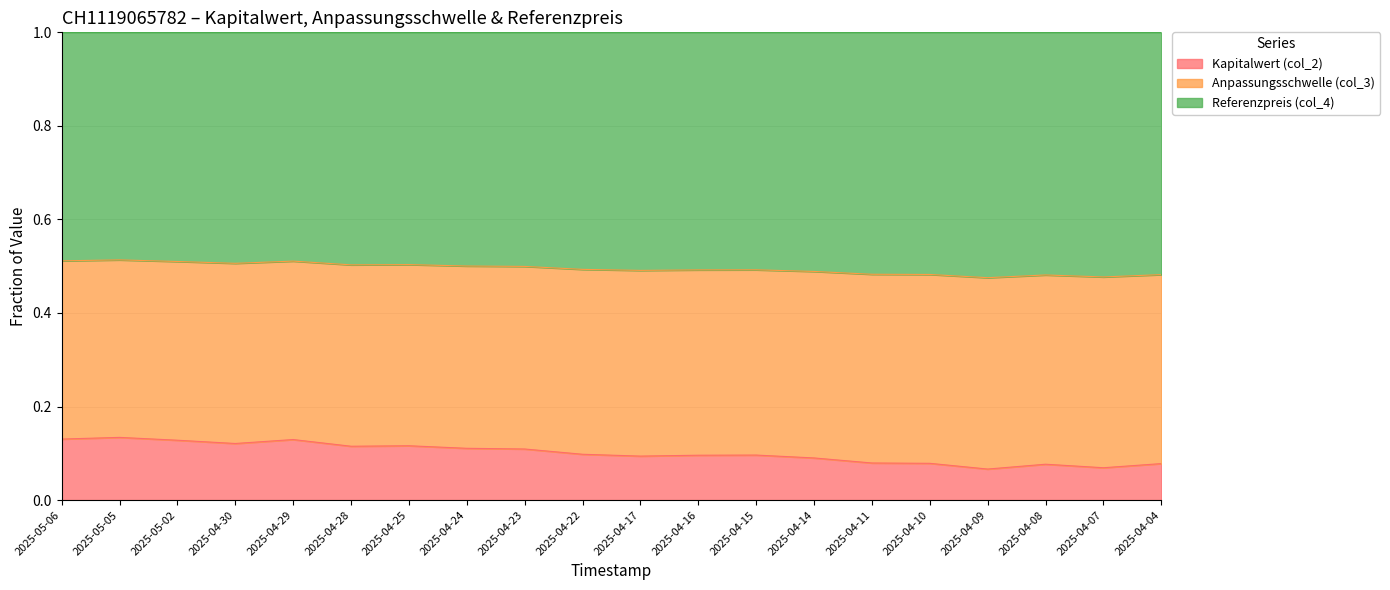

What is the label of the 11th point from the left?

2025-04-17